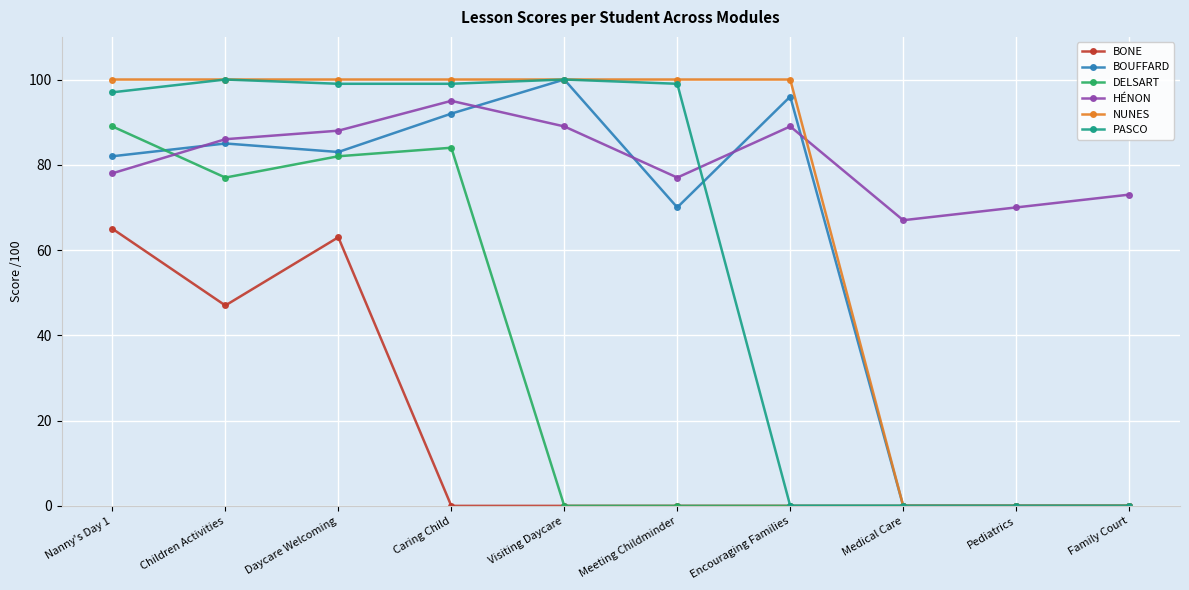

What is the difference between the maximum and second lowest values in the BONE series?

65